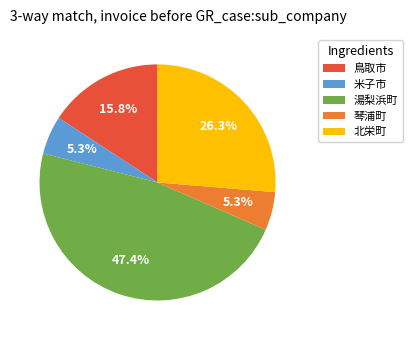

To the nearest percent, what is the difference between the 湯梨浜町 and 北栄町 slice percentages?

21%